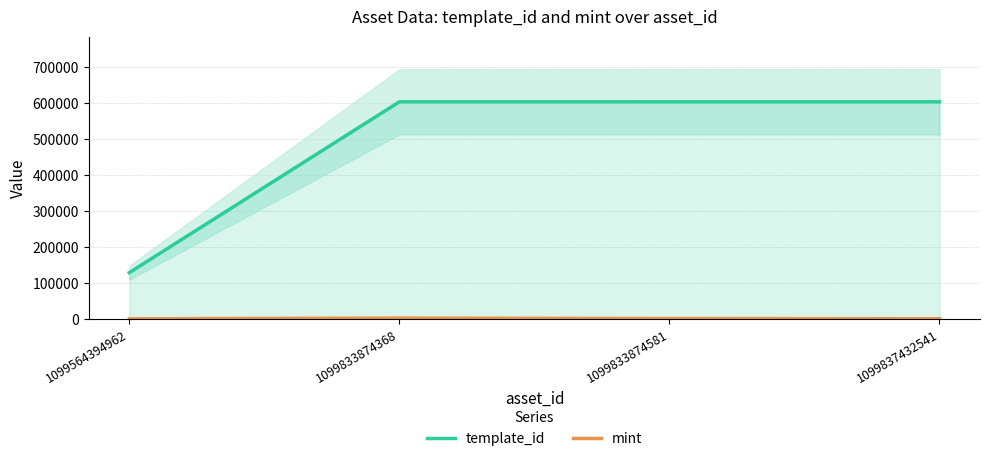

What are all the series names shown in the legend?

template_id, mint